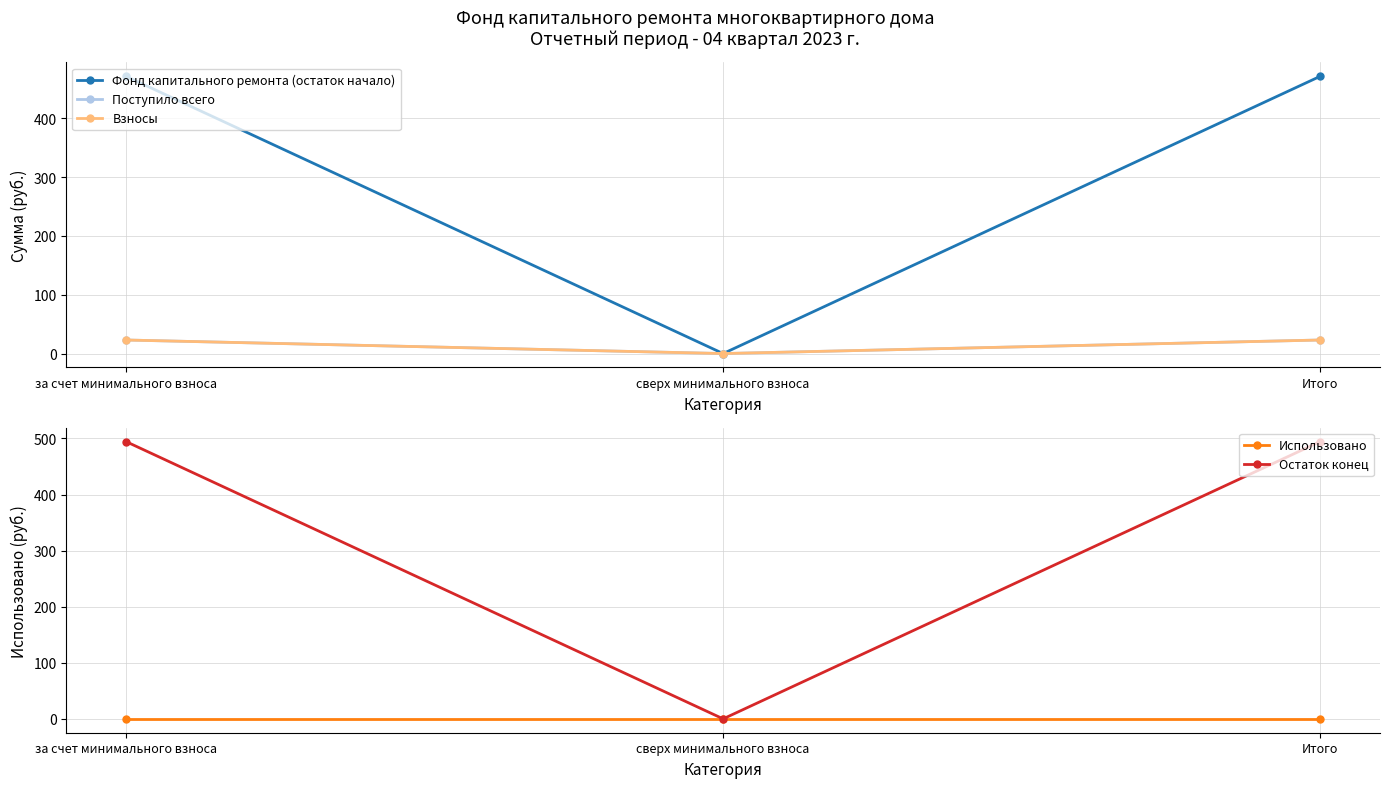

What is the difference between the Поступило всего values at за счет минимального взноса and сверх минимального взноса?

23.0